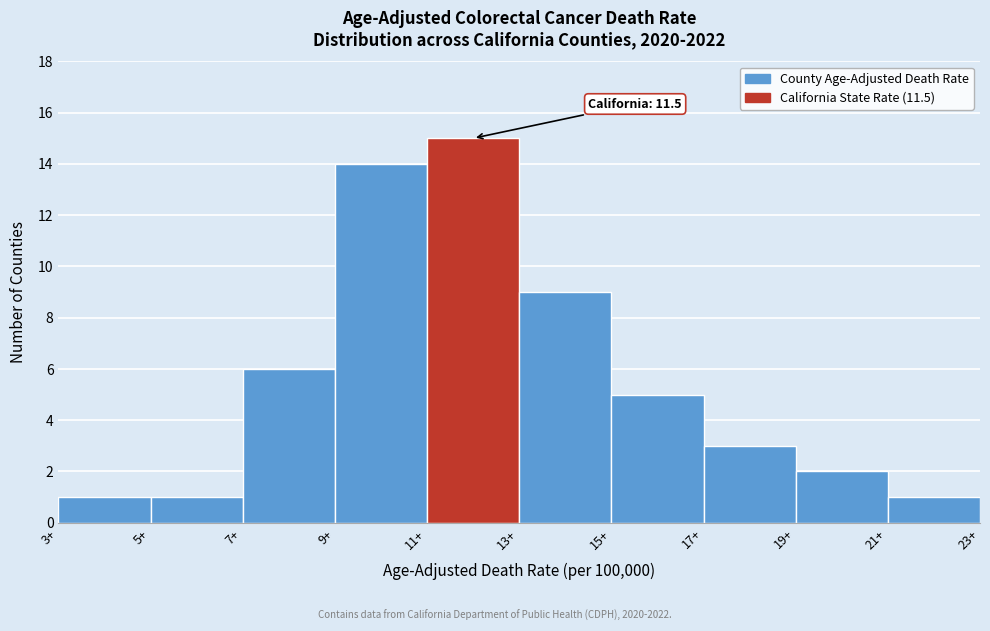

Over which range of the x-axis is the bar tallest?

11 to 13